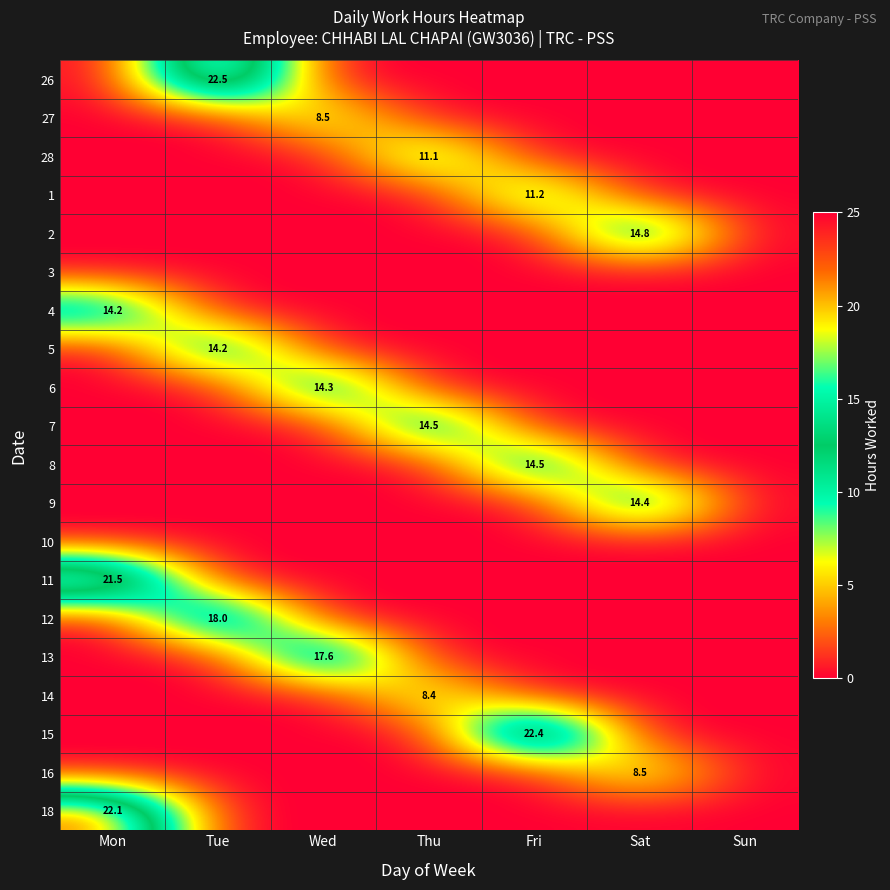

Is it true that 15 equals 22.4 at Fri?

True